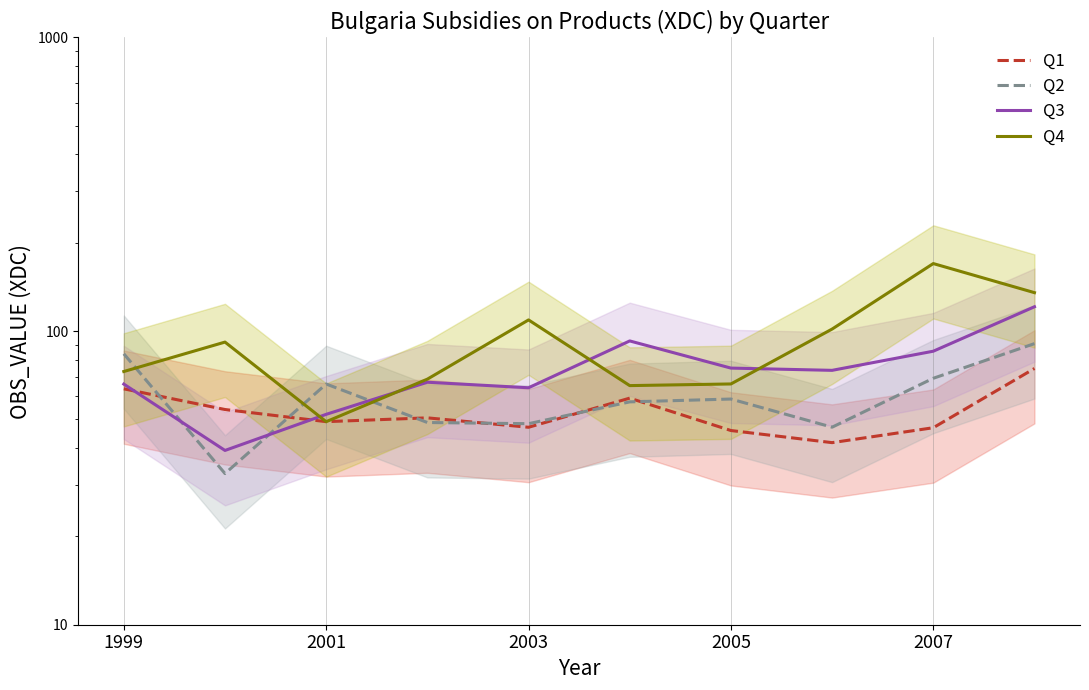

What is the total value across all series at 1999?

286.1